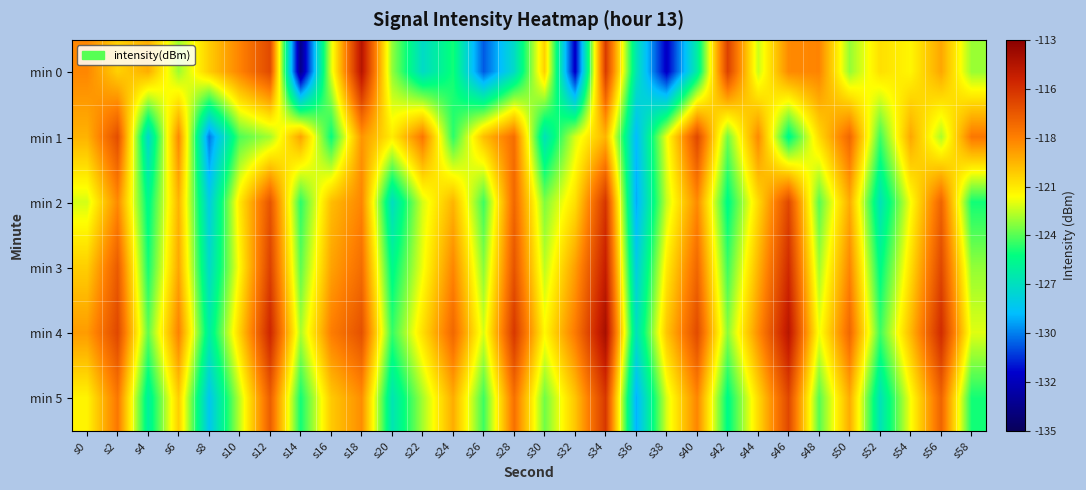

Which series changed the most between s48 and s56?

min 2